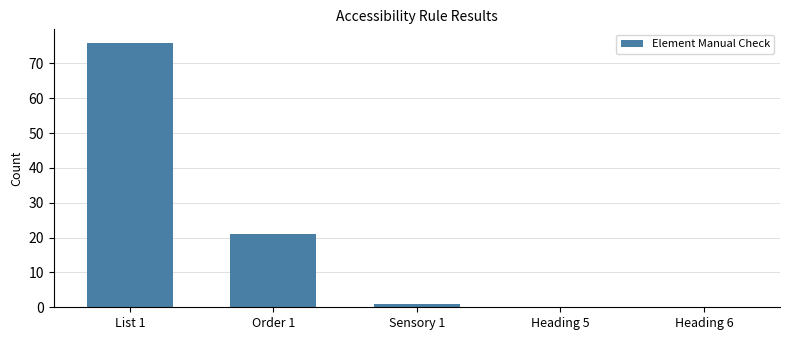

Where is the data nearest to the value 38?

Order 1